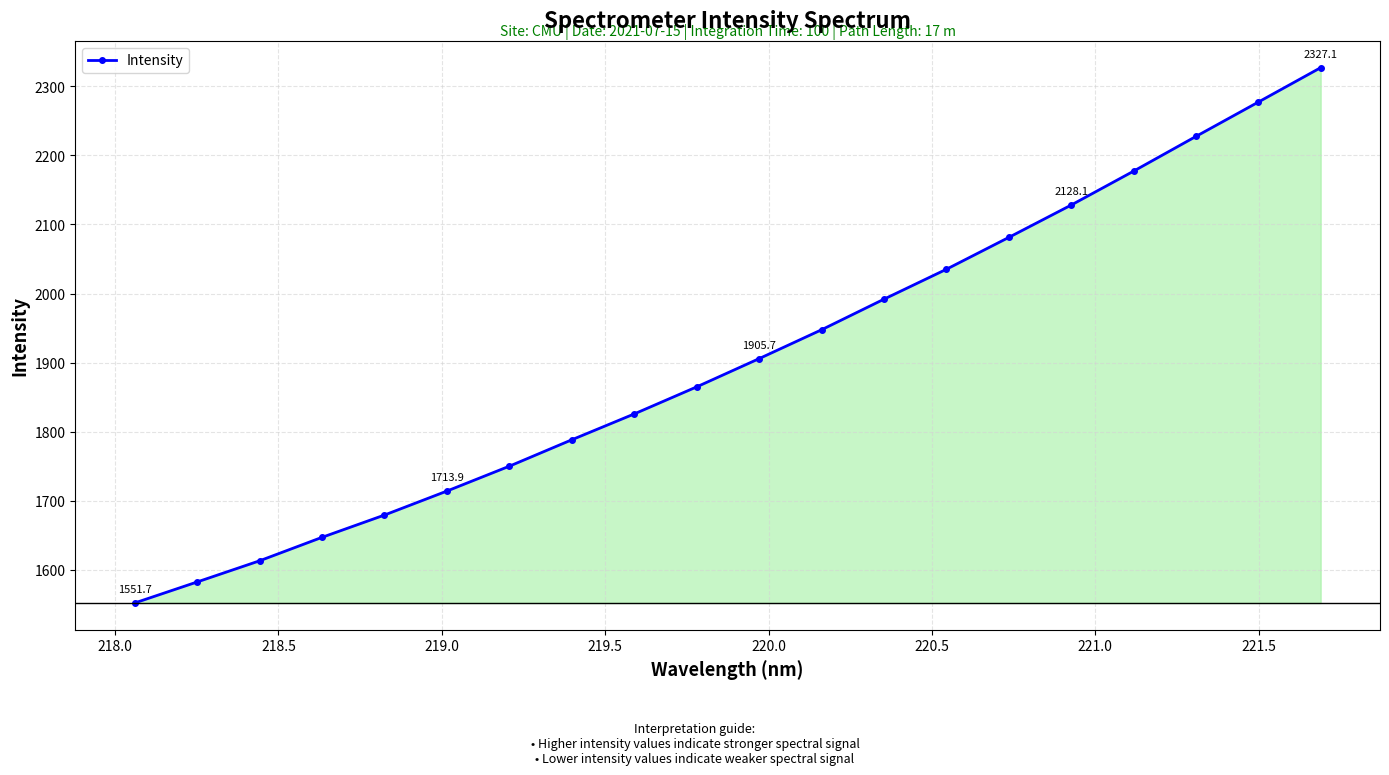

Reading left to right, what are all the values shown in this chart?

1551.7	1582.2	1612.8	1646.8	1679.1	1713.9	1749.9	1788.2	1825.6	1864.8	1905.7	1947.5	1991.8	2035.1	2081.3	2128.1	2177.2	2227.5	2277.3	2327.1